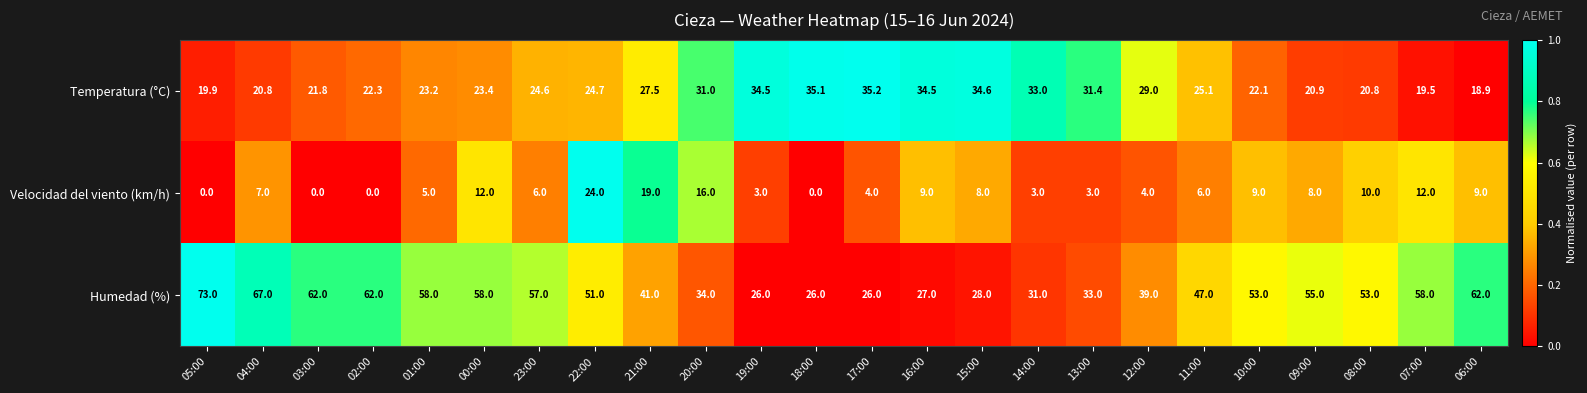

What is the greatest value displayed?

73.0